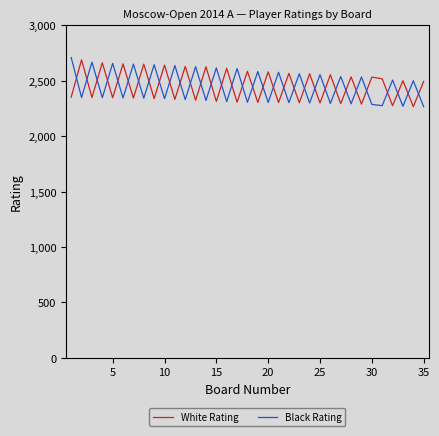

What is the difference between the maximum and minimum values in the White Rating series?

423